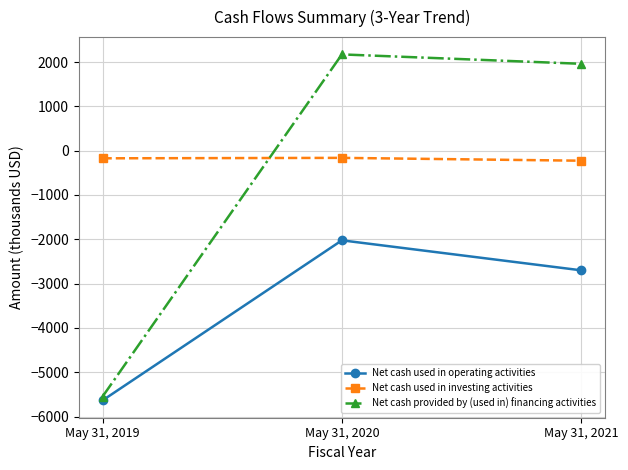

Is the value of Net cash provided by (used in) financing activities at May 31, 2021 greater than the value of Net cash used in operating activities at May 31, 2019?

Yes